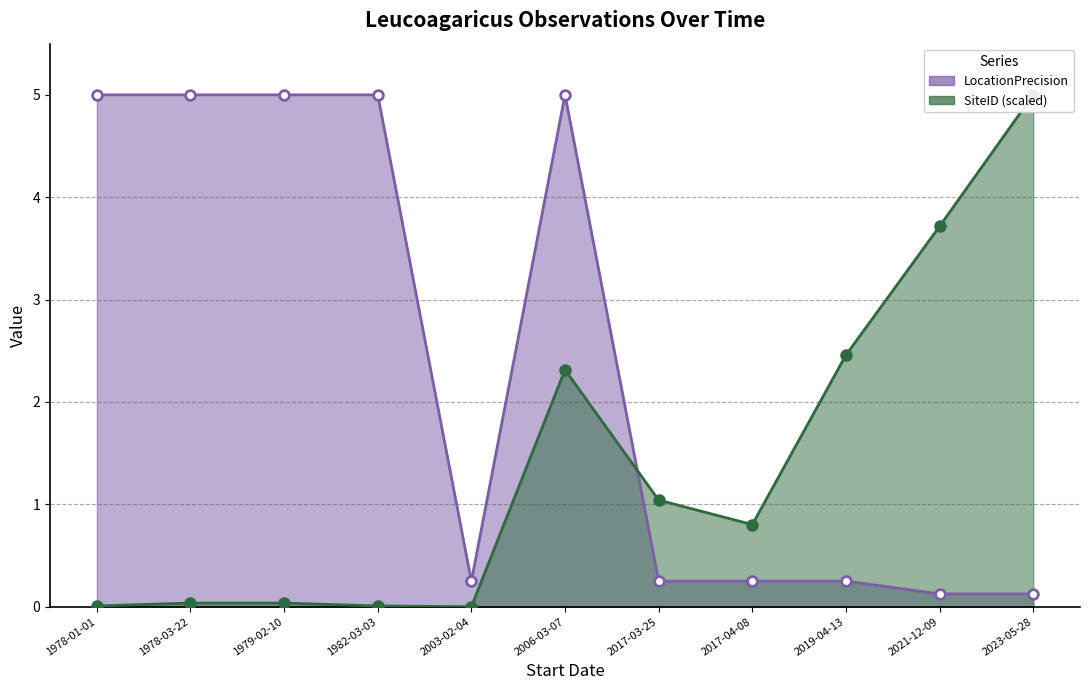

How many categories are shown in the chart?

11